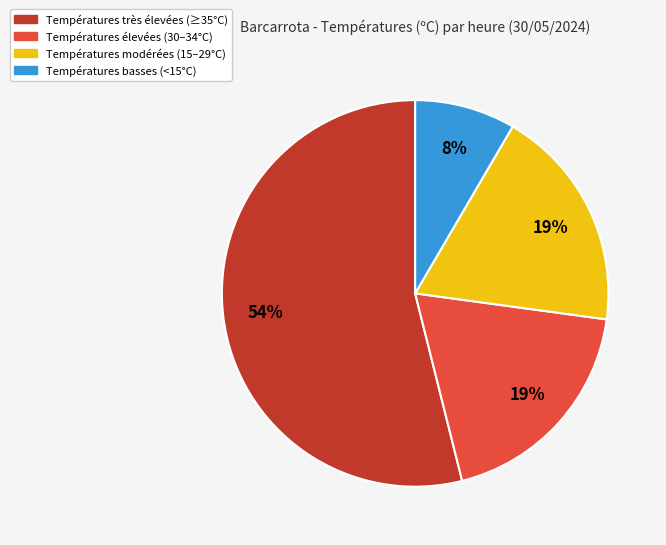

To the nearest percent, what is the average slice percentage?

25%